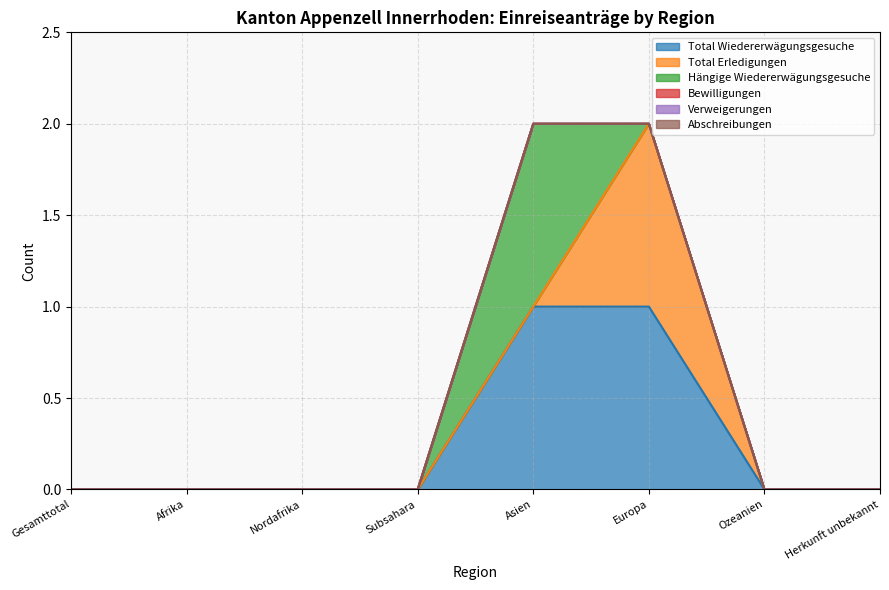

At how many categories does at least one series exceed 0?

2